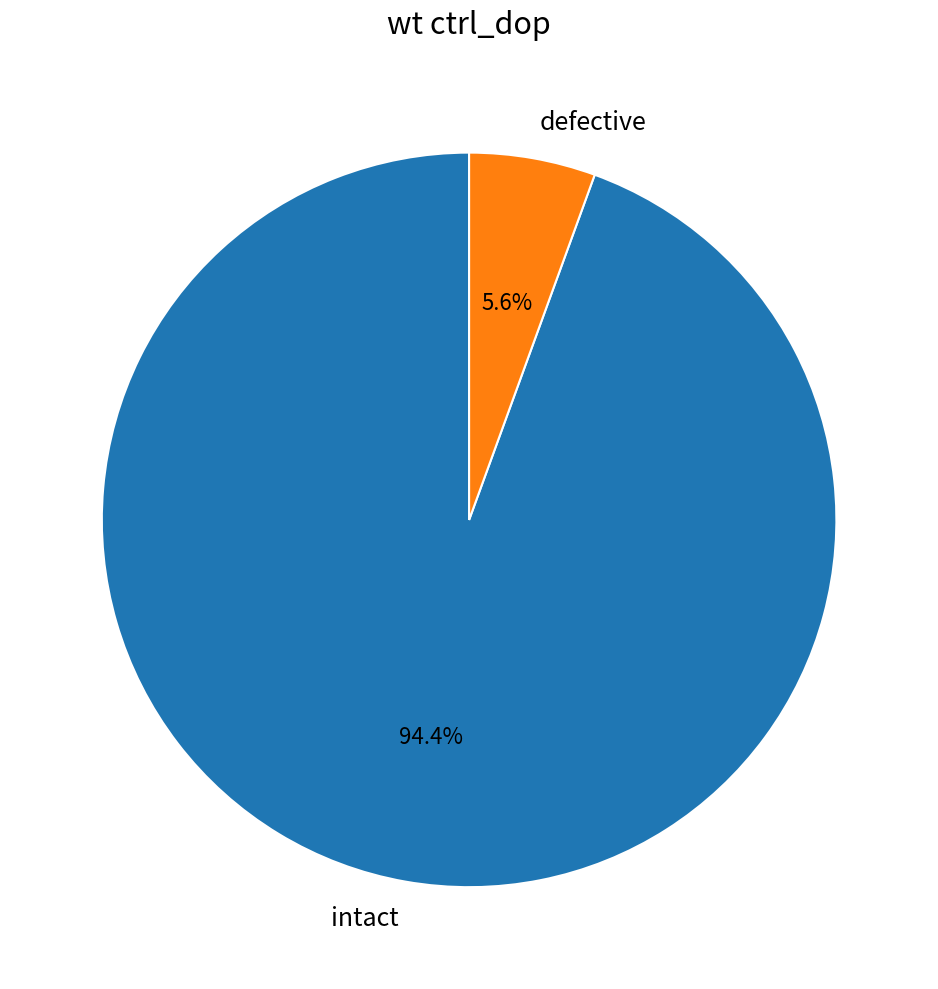

To the nearest percent, what is the difference between the largest and smallest slice percentages?

89%